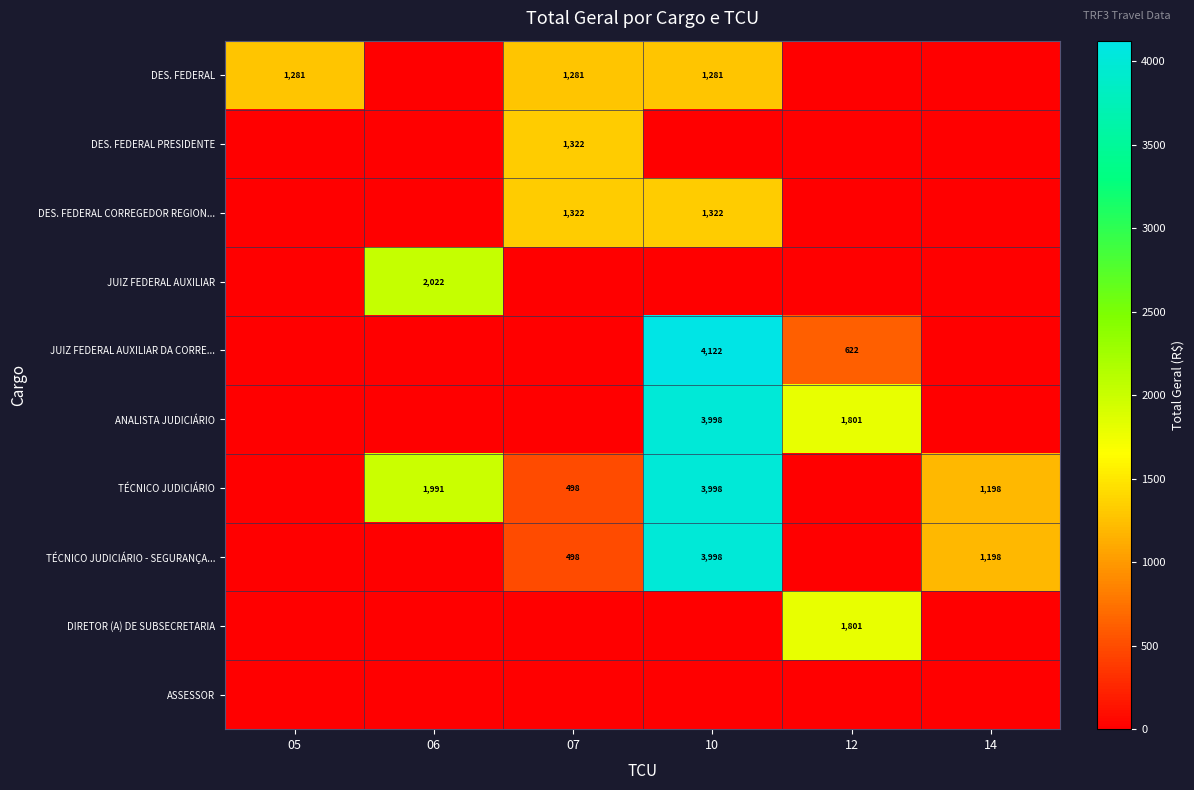

The DES. FEDERAL series shows 869 at 07. True or false?

False